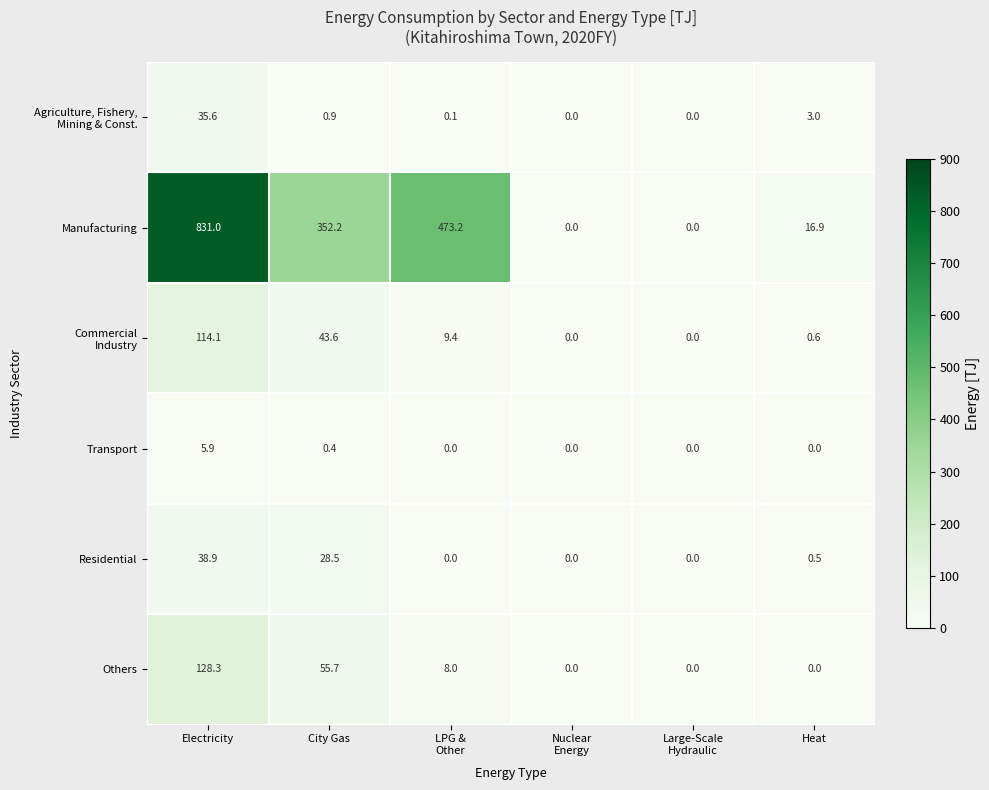

What is the highest value of the Others series?

128.3